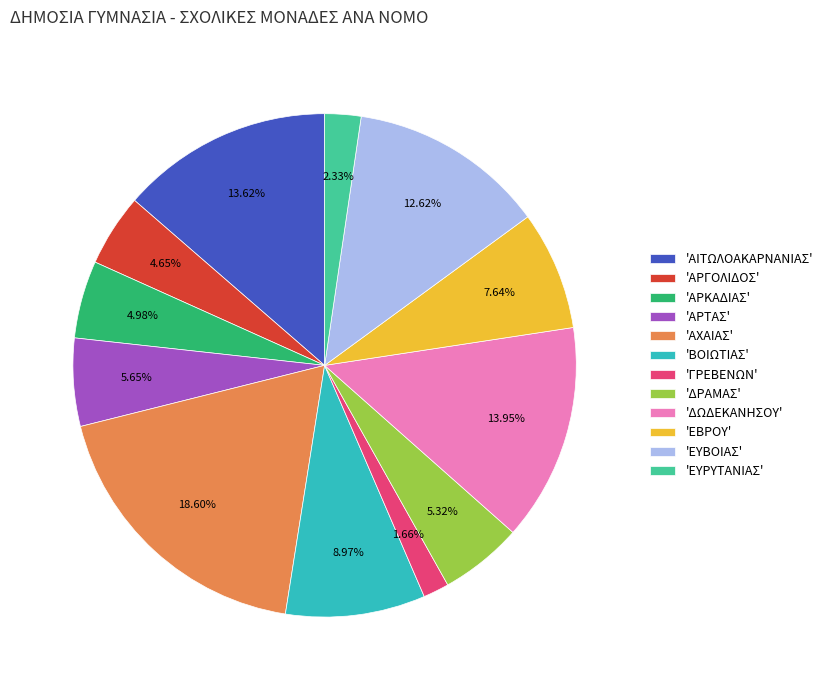

Is 'ΑΧΑΙΑΣ' the majority of the pie?

No